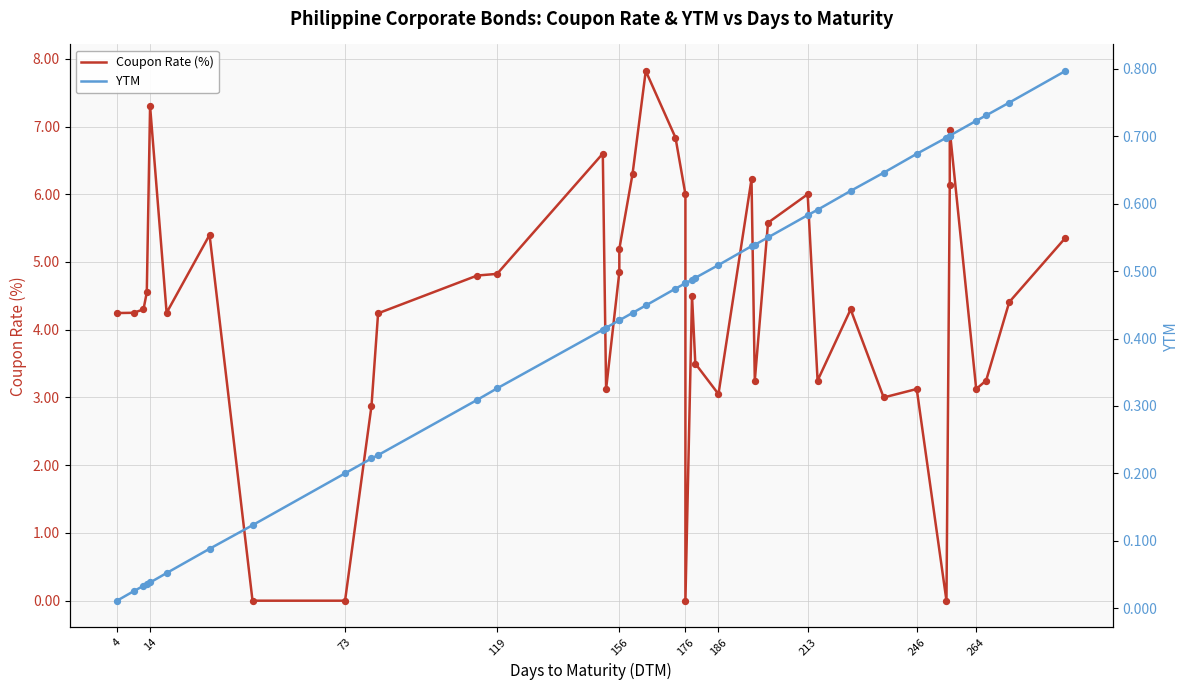

Which series has the largest total across all categories?

Coupon Rate (%)